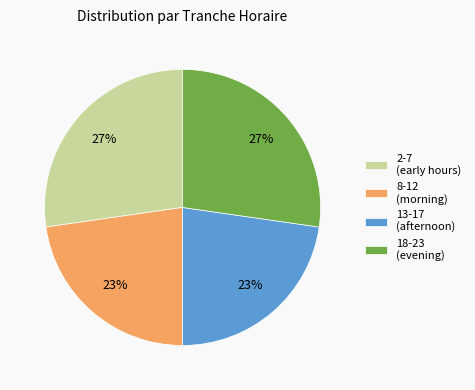

Which has a higher value, 2-7 (early hours) or 13-17 (afternoon)?

2-7 (early hours)